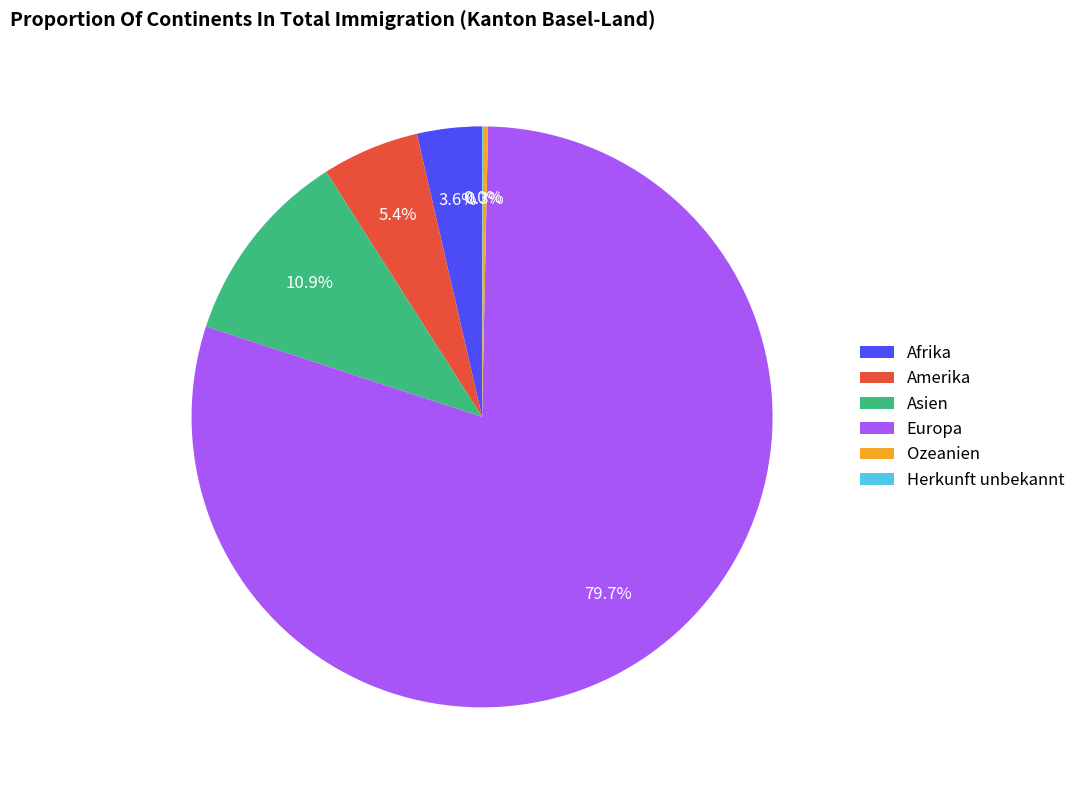

What is the ratio of the value at Europa to the value at Ozeanien?

277.7